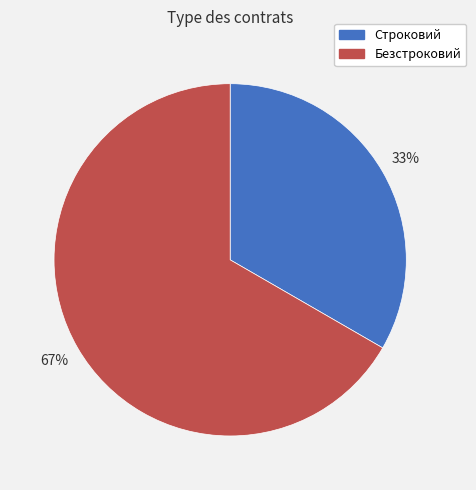

Rank the categories by value from lowest to highest.

Строковий, Безстроковий